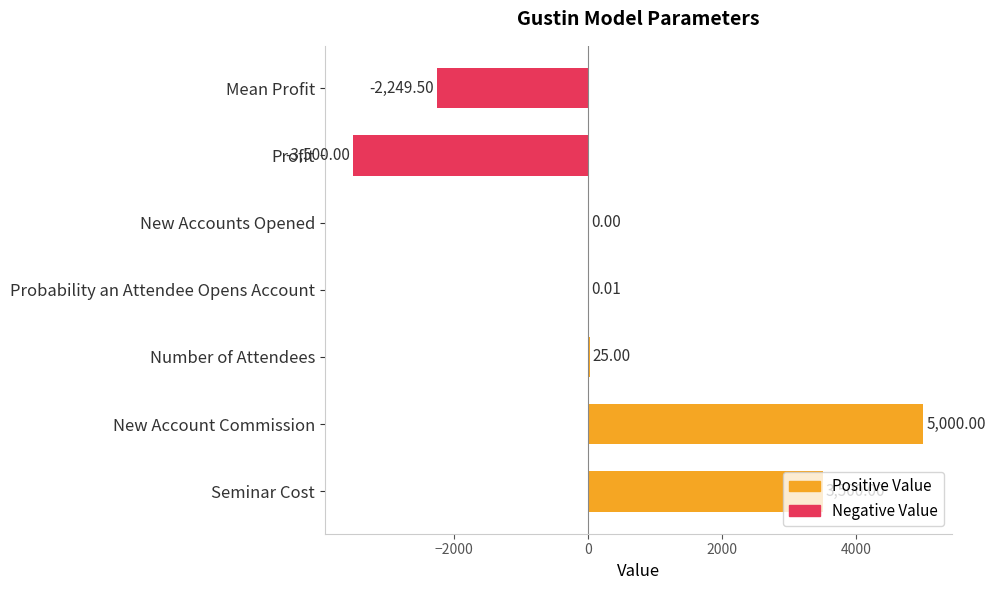

How many distinct data groups are displayed?

1